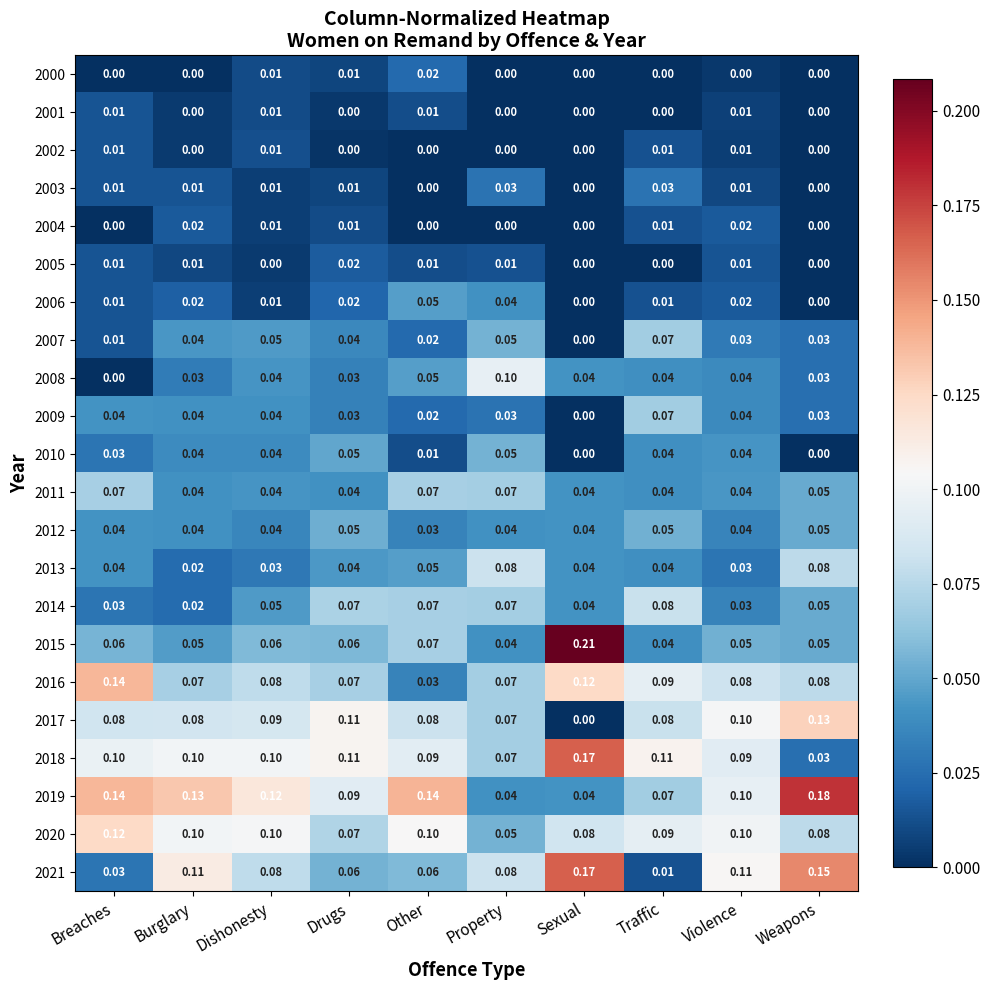

Is the value of 2005 at Other greater than the value of 2000 at Property?

Yes